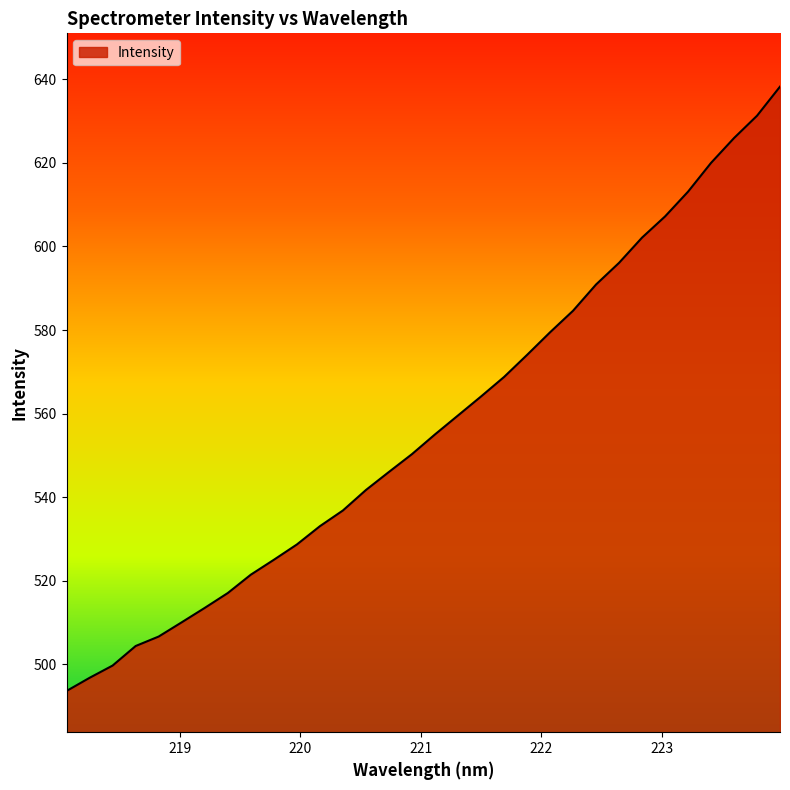

What is the greatest value displayed?

638.3